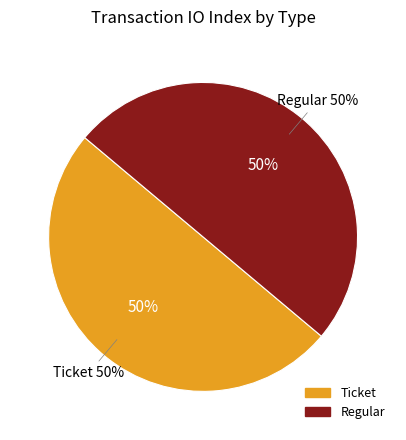

To the nearest percent, what is the combined percentage of Regular and Ticket?

100%